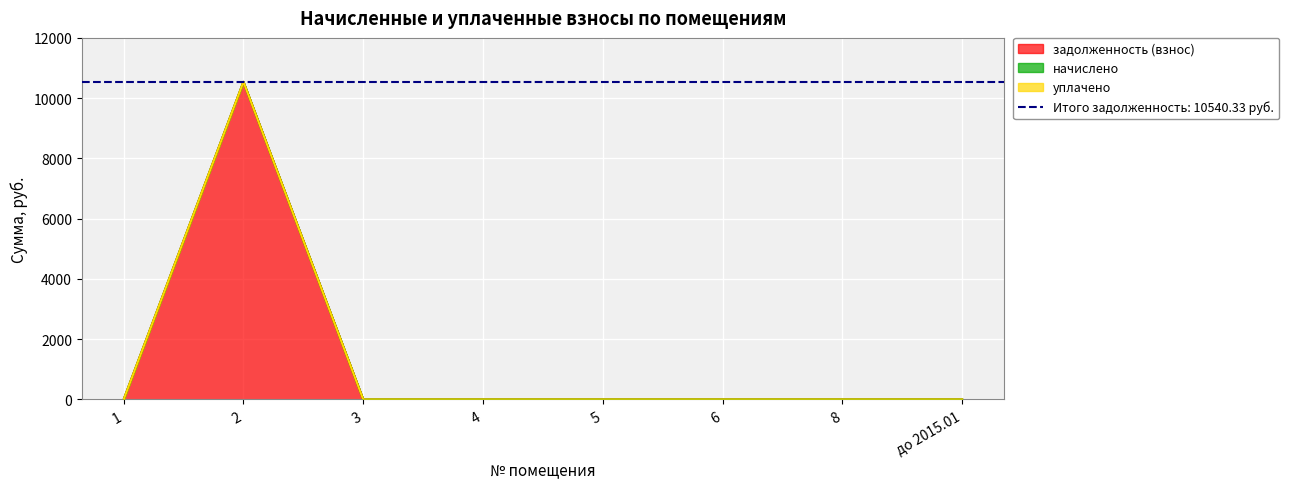

Reading left to right, list all the values displayed in this chart.

задолженность (взнос): 0.0	10540.3	0.0	0.0	0.0	0.0	0.0	0.0
начислено: 0.0	0.0	0.0	0.0	0.0	0.0	0.0	0.0
уплачено: 0.0	0.0	0.0	0.0	0.0	0.0	0.0	0.0